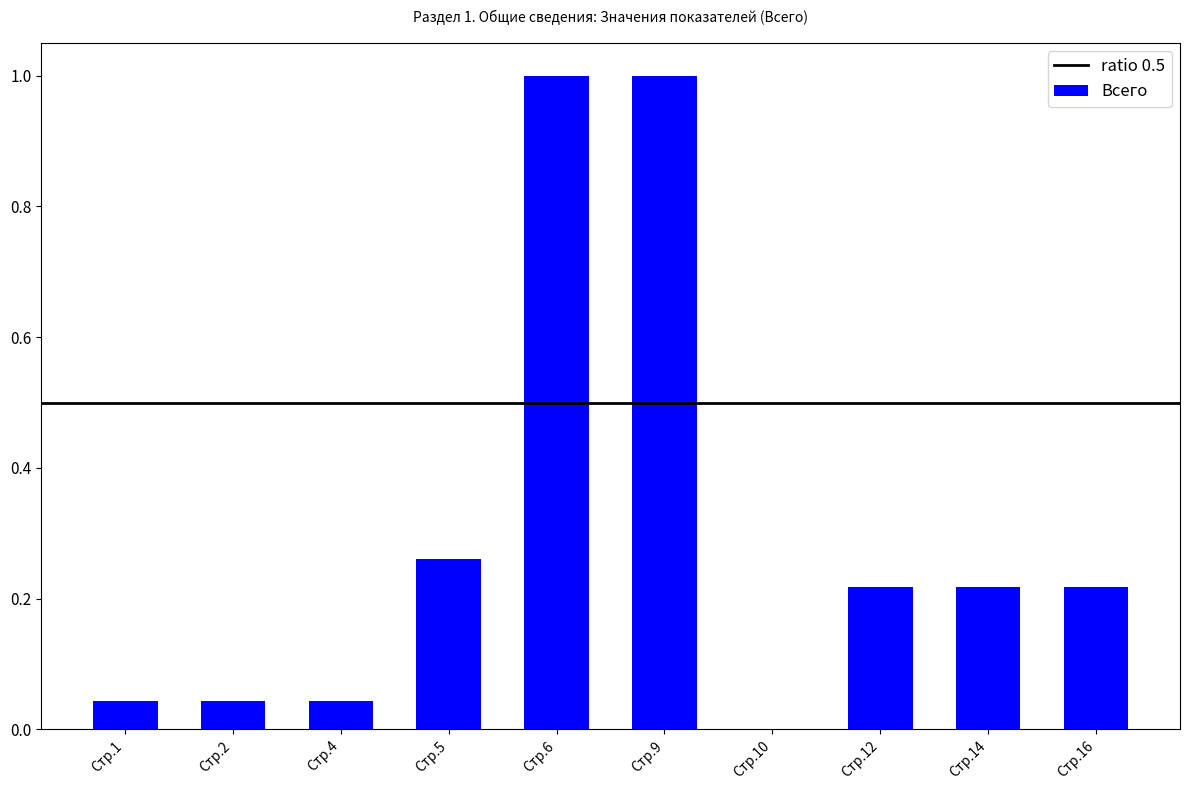

What is the greatest value displayed?

1.0